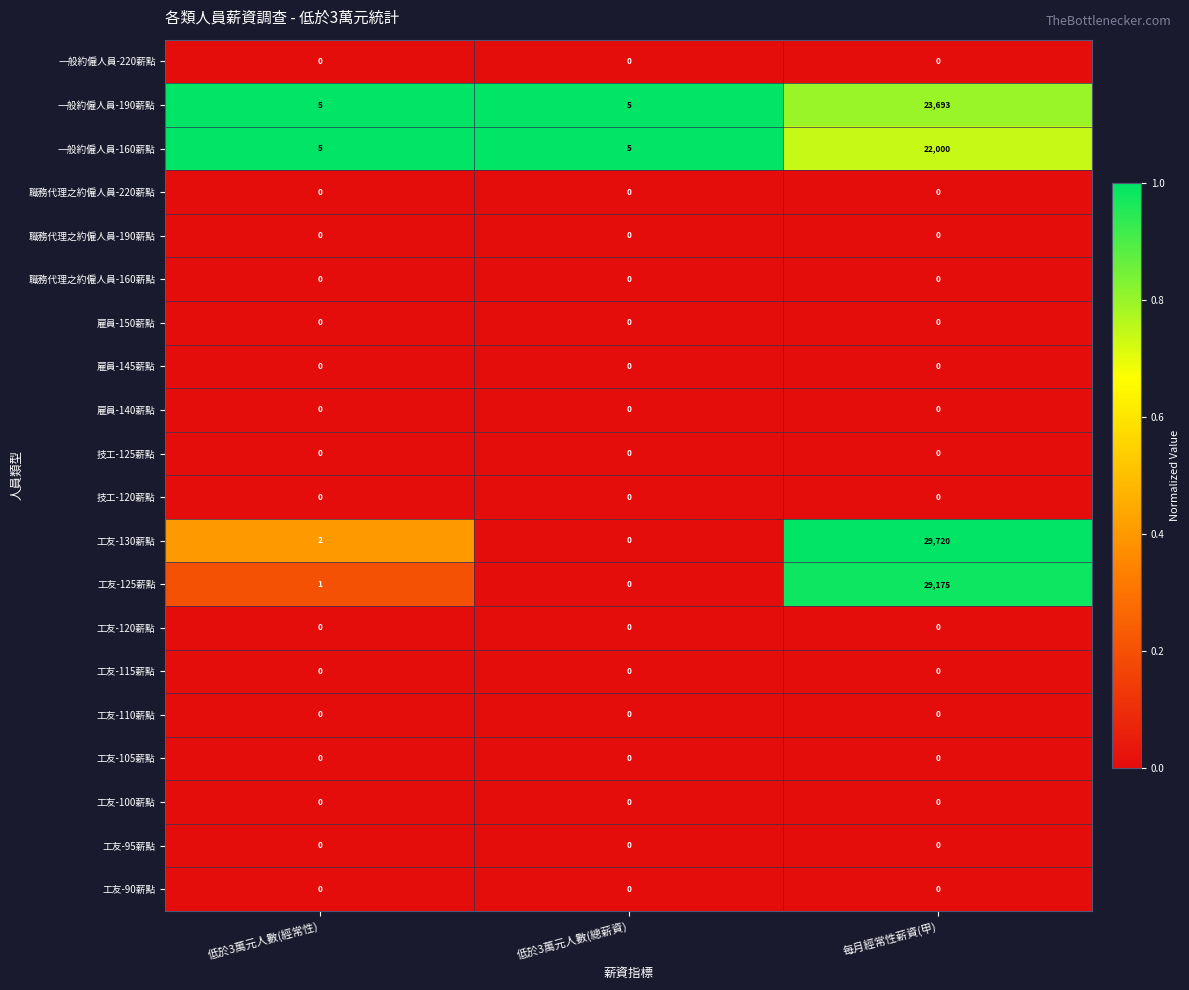

At which category is the sum across all series the highest?

每月經常性薪資(甲)